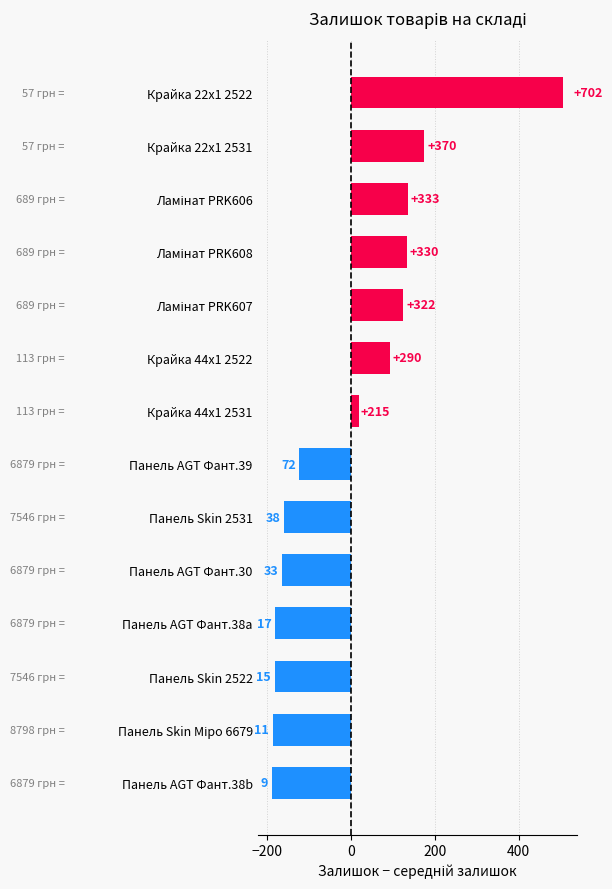

What is the difference between the second highest and second lowest values?

359.0